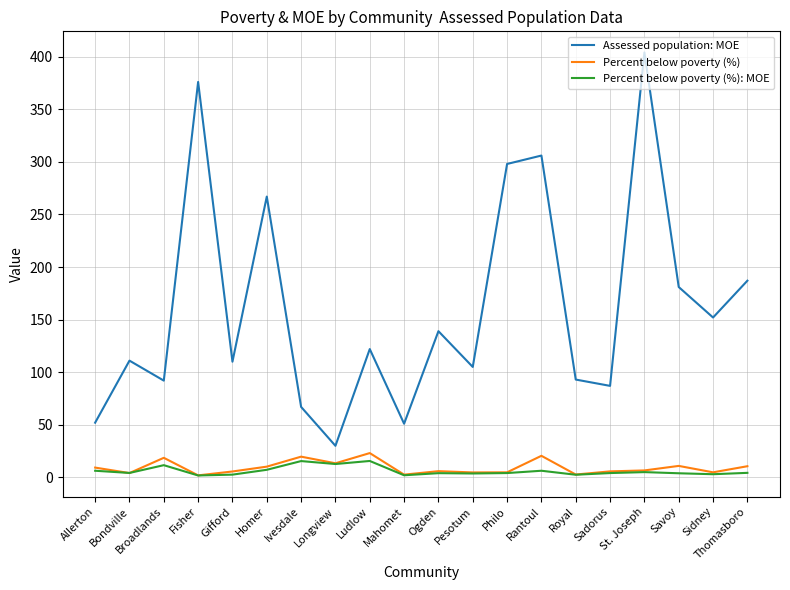

What are all the series names shown in the legend?

Assessed population: MOE, Percent below poverty (%), Percent below poverty (%): MOE